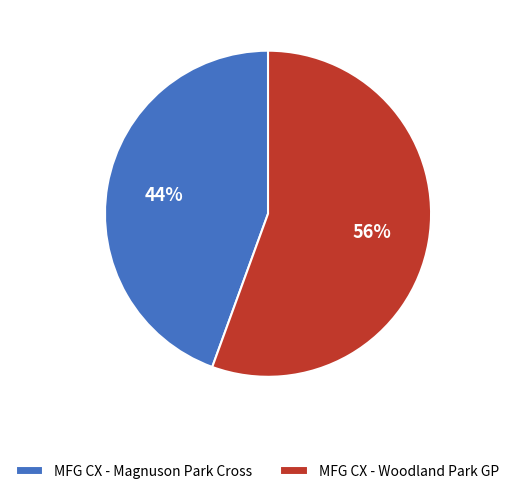

Is there a majority slice in this chart?

Yes